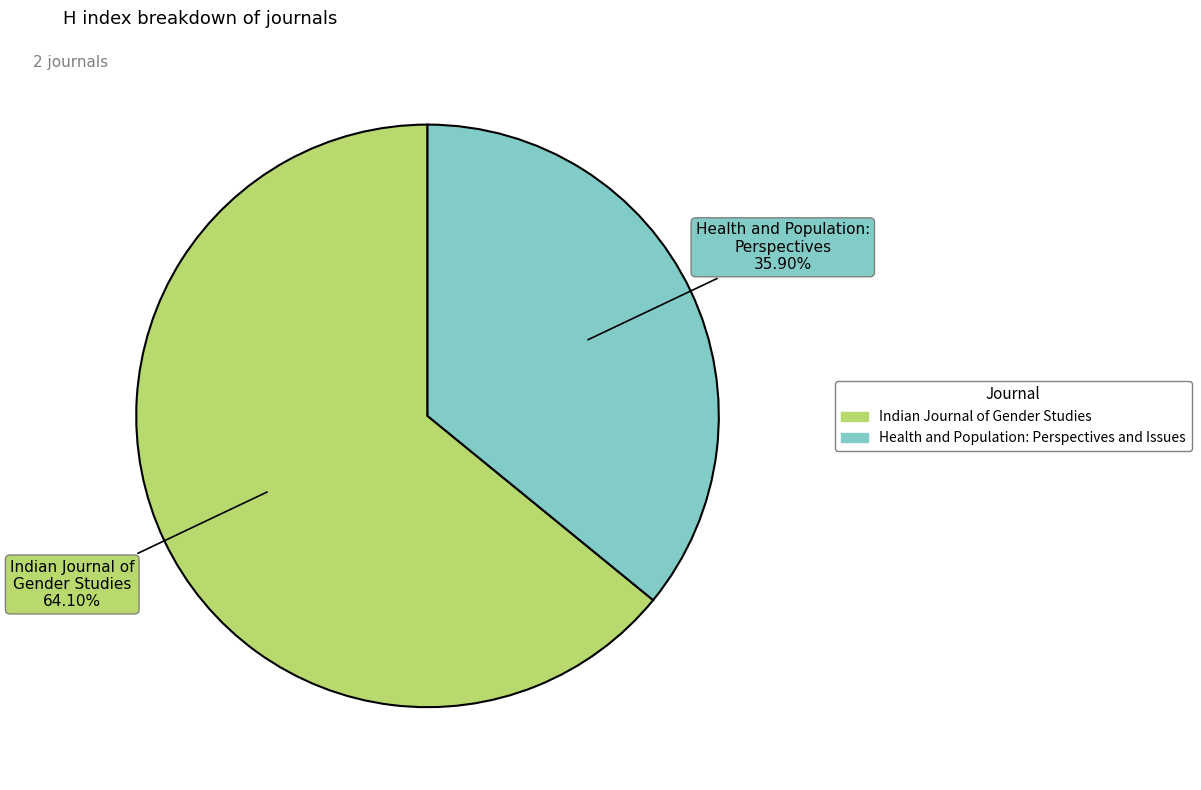

Is there any slice that represents more than half of the pie?

Yes